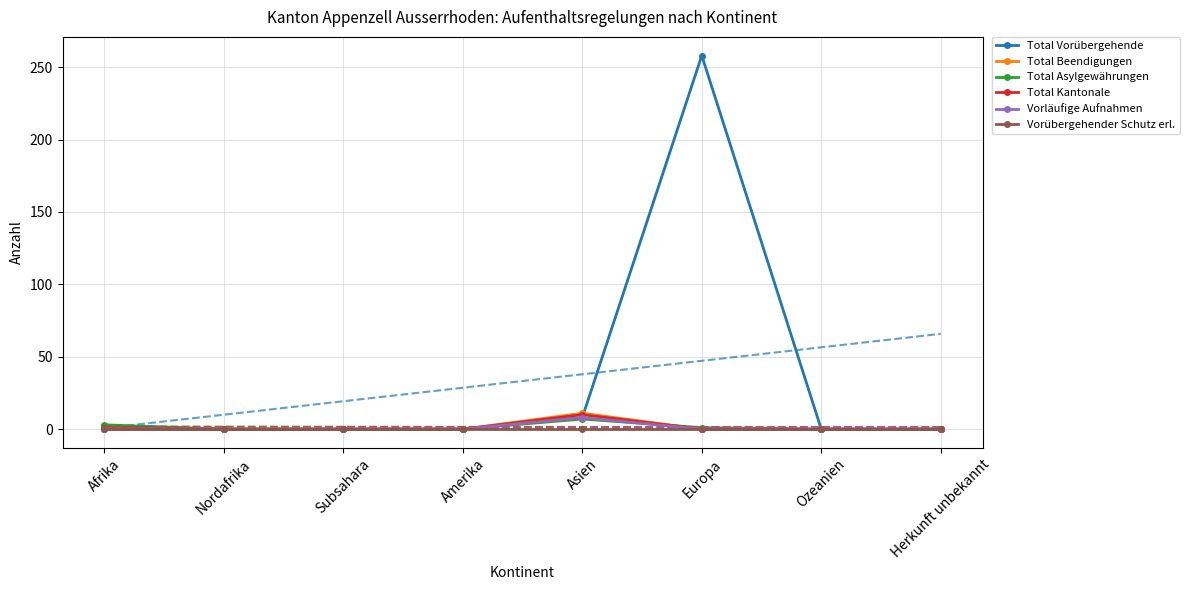

Between Subsahara and Amerika, which series saw the biggest shift?

Total Vorübergehende